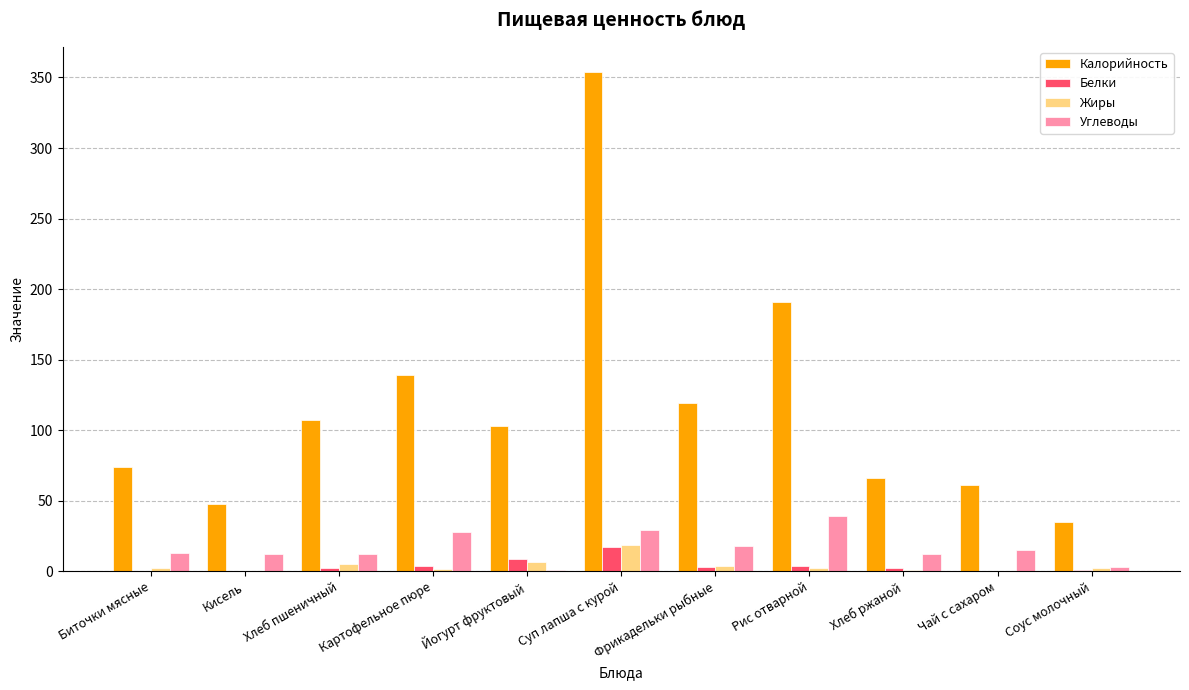

What is the sum of all Жиры values?

43.5